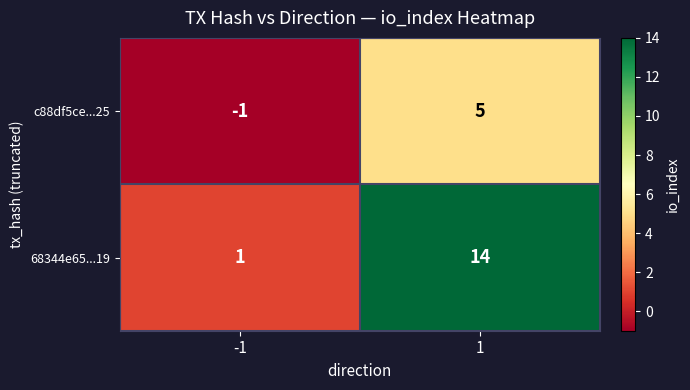

Read the c88df5ce...25 value at 1.

5